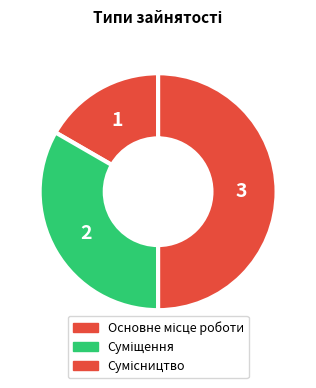

How many slices are in this pie chart?

3